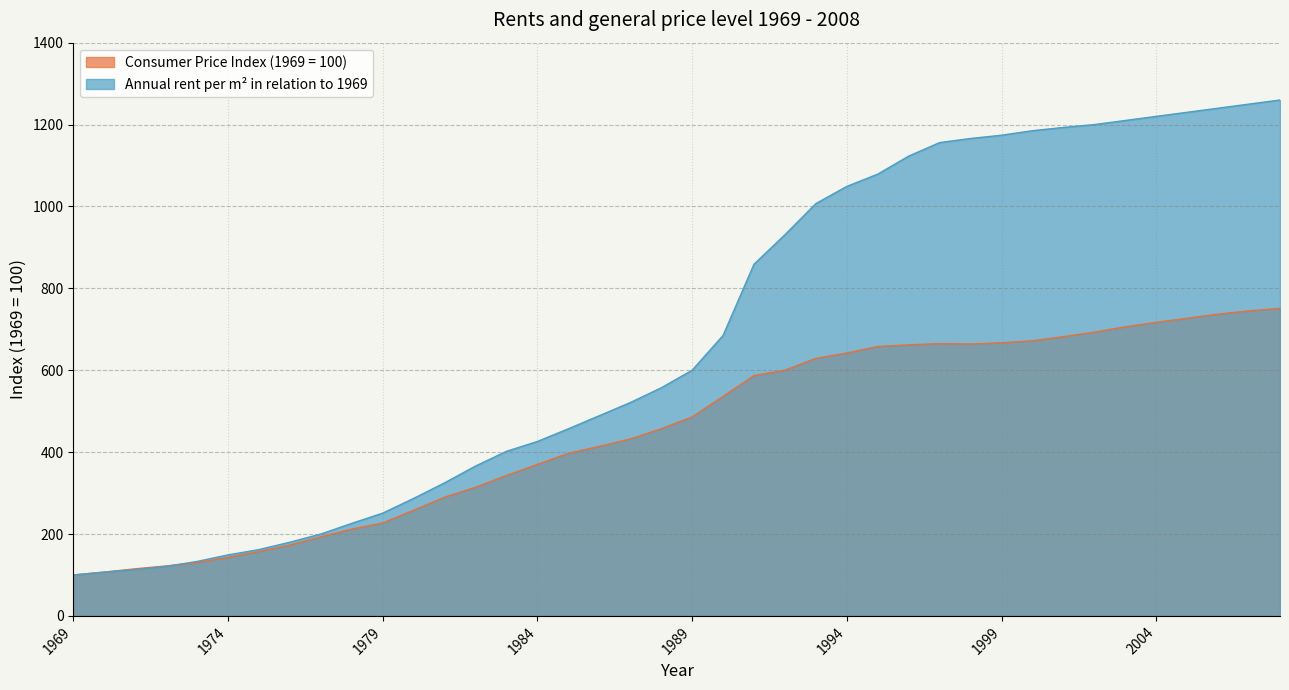

List the labels in order of Annual rent per m² in relation to 1969 value, smallest first.

1969, 1970, 1971, 1972, 1973, 1974, 1975, 1976, 1977, 1978, 1979, 1980, 1981, 1982, 1983, 1984, 1985, 1986, 1987, 1988, 1989, 1990, 1991, 1992, 1993, 1994, 1995, 1996, 1997, 1998, 1999, 2000, 2001, 2002, 2003, 2004, 2005, 2006, 2007, 2008